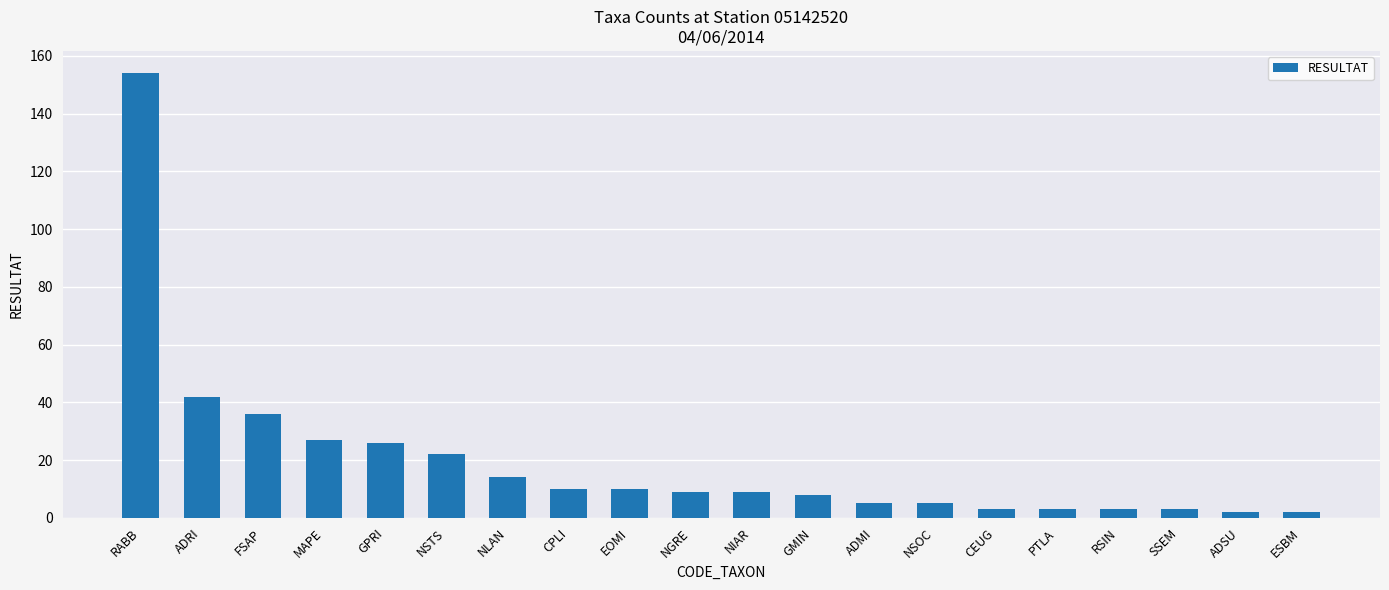

The chart shows a value of 16 at GPRI. True or false?

False